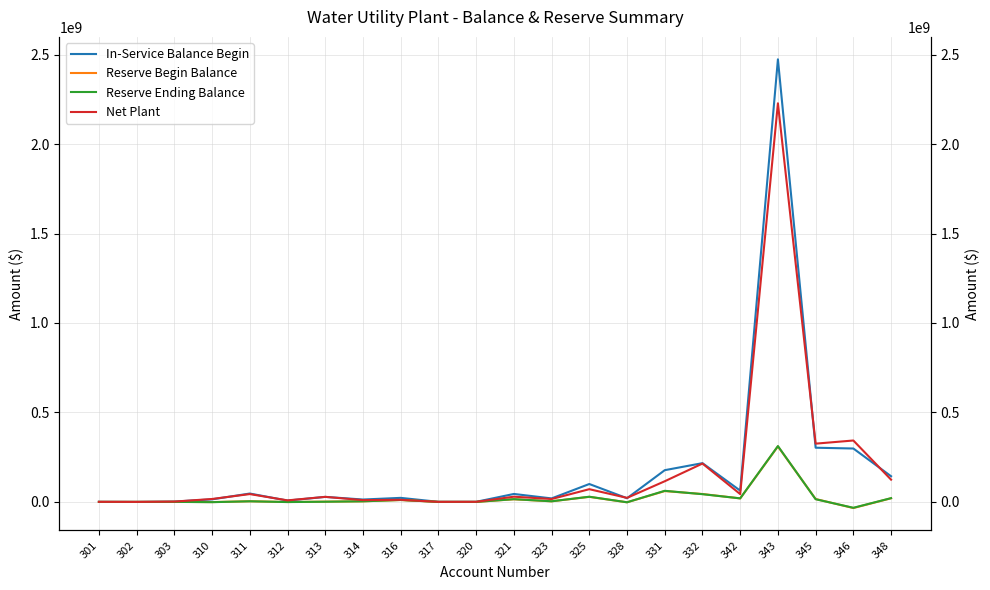

What are all the series names shown in the legend?

In-Service Balance Begin, Reserve Begin Balance, Reserve Ending Balance, Net Plant